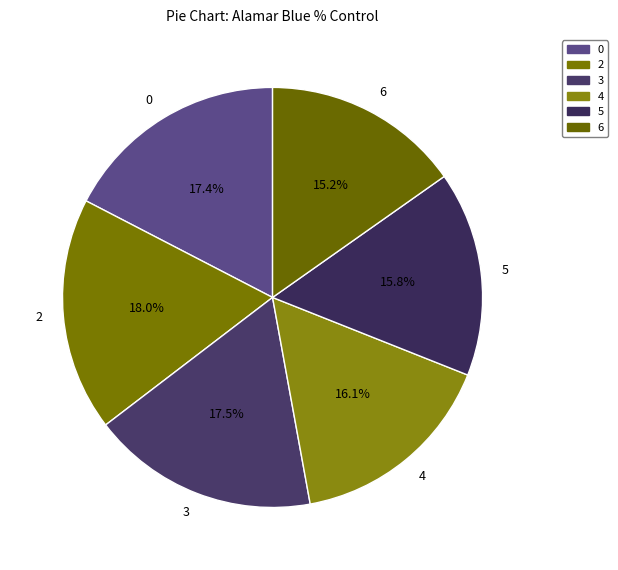

What portion of the pie excludes 3?

82.5%